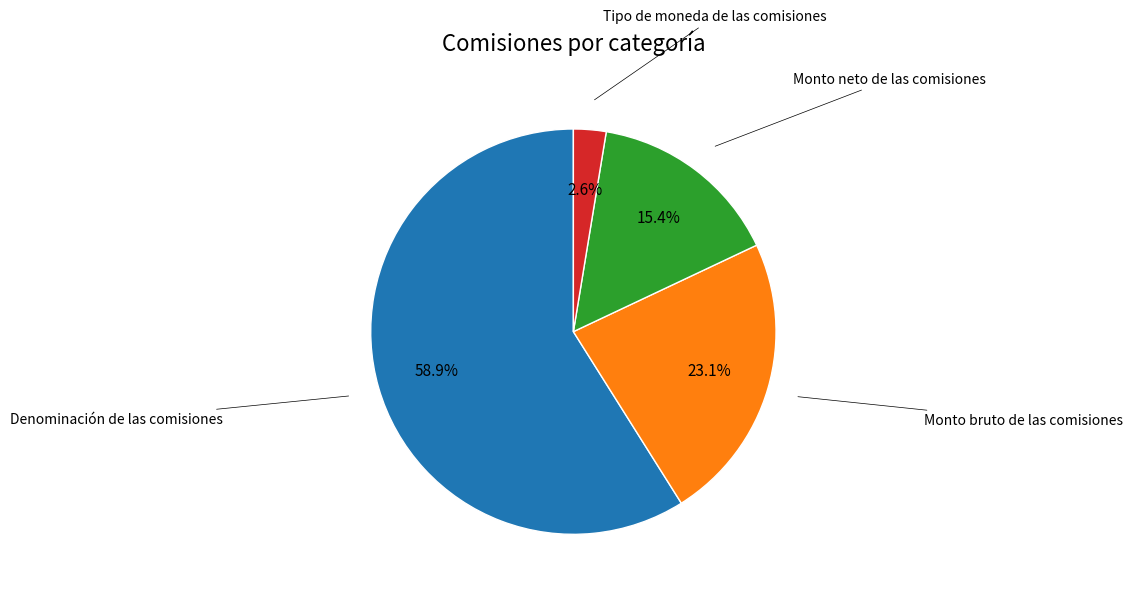

Is there any slice that represents more than half of the pie?

Yes